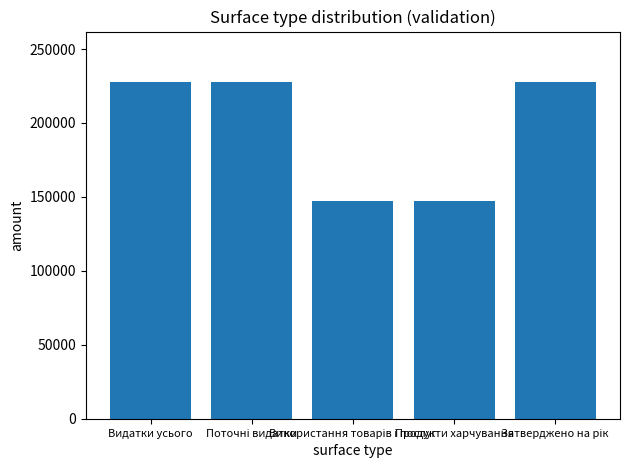

What is the smallest value displayed?

147154.6